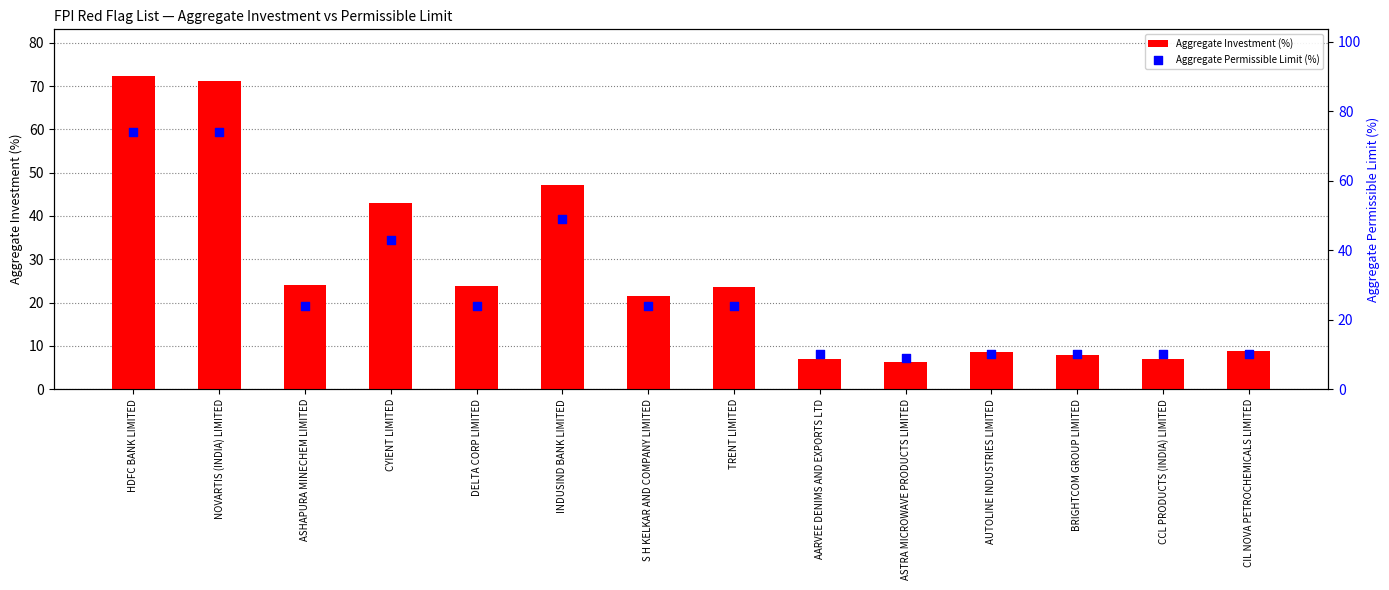

Which series reaches the maximum Y coordinate?

Aggregate Permissible Limit (%)